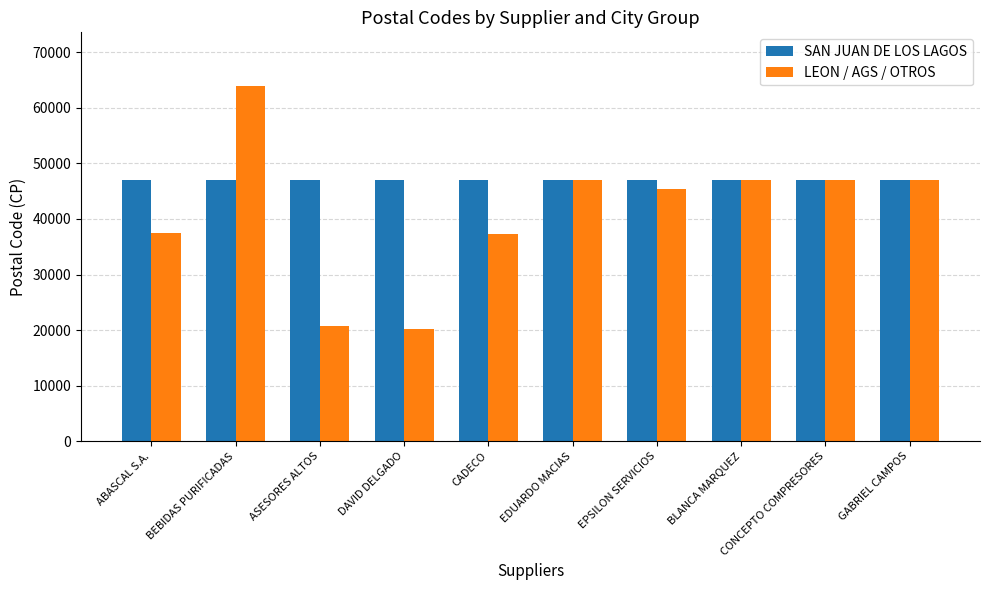

Which series has the largest total across all categories?

SAN JUAN DE LOS LAGOS